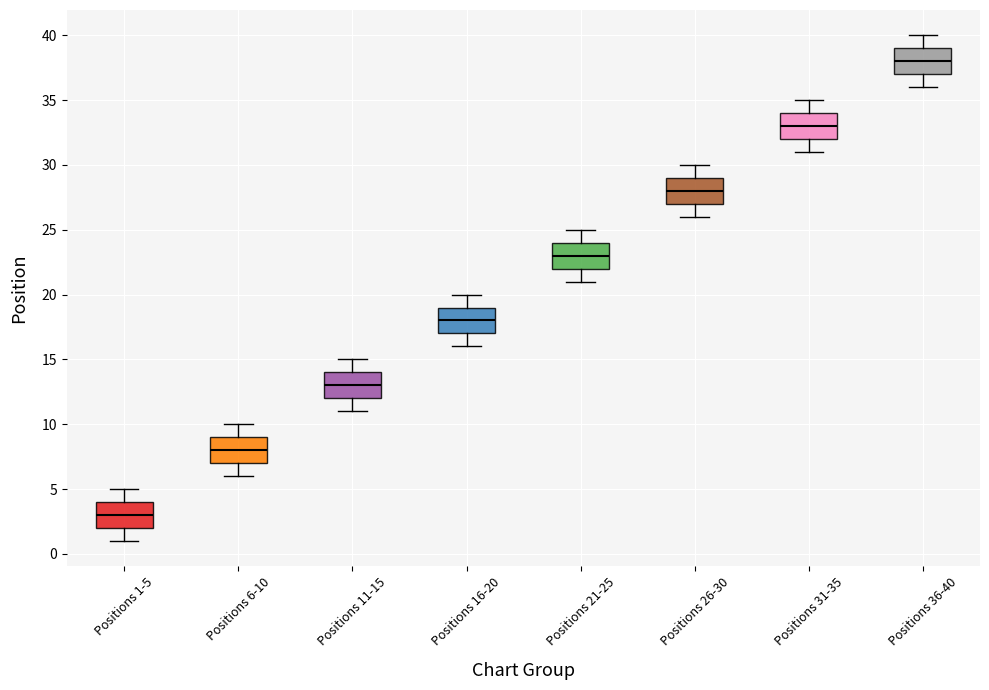

Which box's median line is the lowest?

Positions 1-5